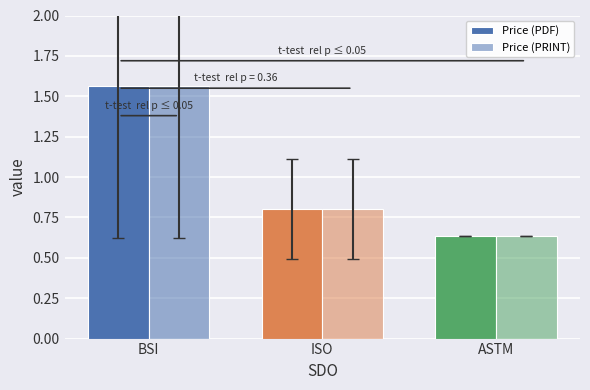

Reading right to left, what are all the values shown in this chart?

Price (PDF): ASTM=0.6	ISO=0.8	BSI=1.6
Price (PRINT): ASTM=0.6	ISO=0.8	BSI=1.6